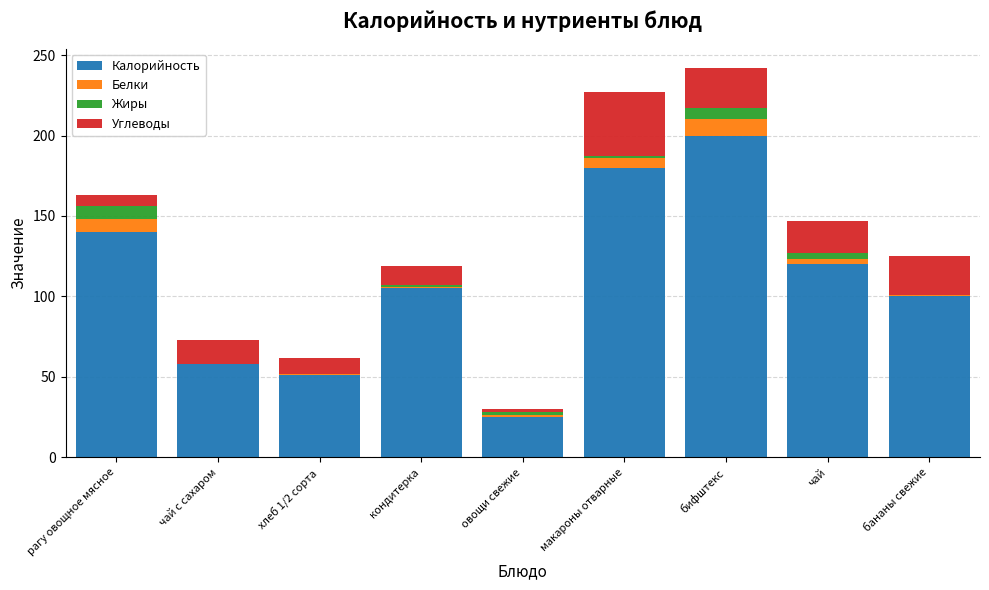

What is the highest value of the Калорийность series?

200